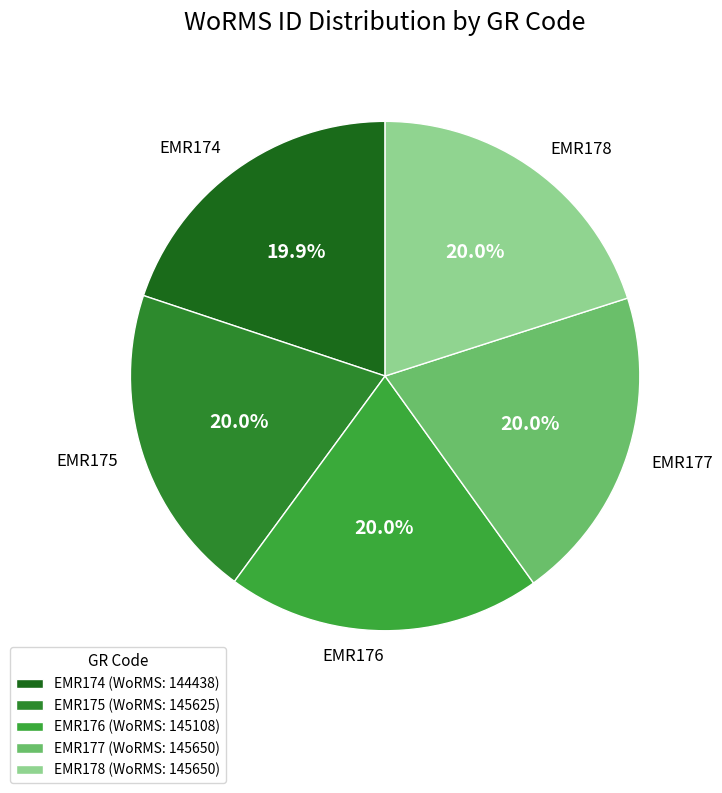

To the nearest percent, what is the combined percentage of EMR175 and EMR178?

40%